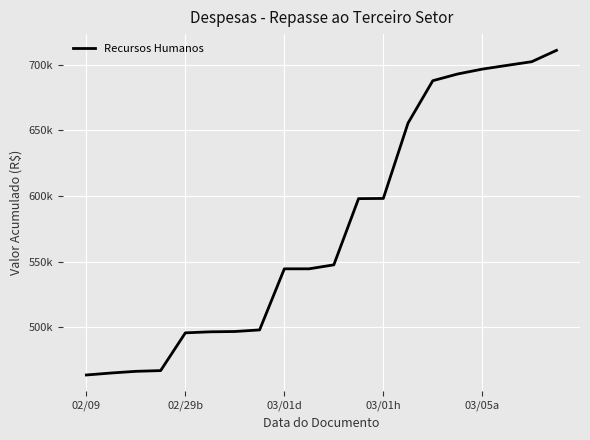

What is the maximum value shown in the chart?

711081.1